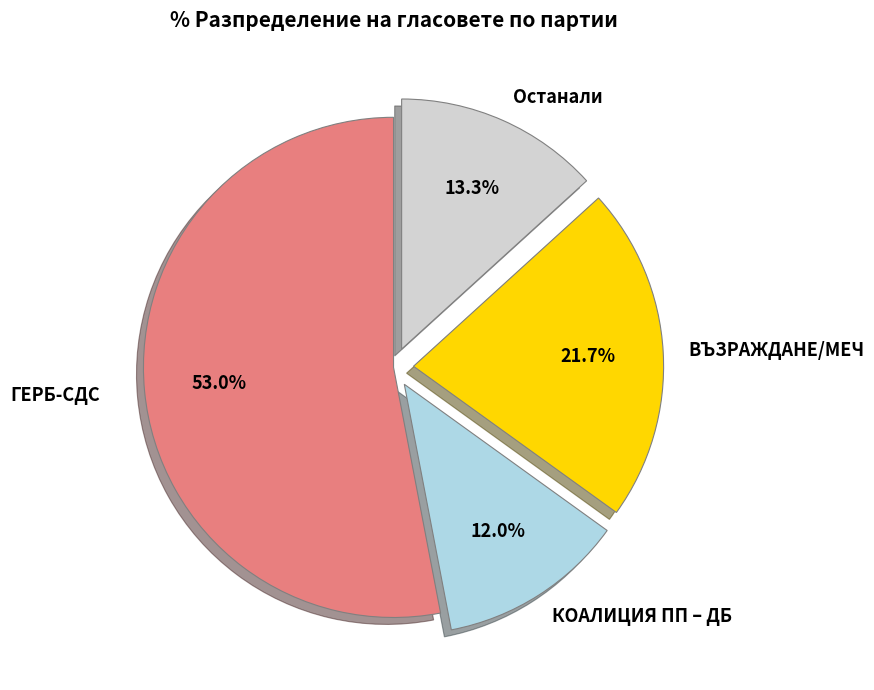

What percentage is NOT represented by КОАЛИЦИЯ ПП – ДБ?

88.0%